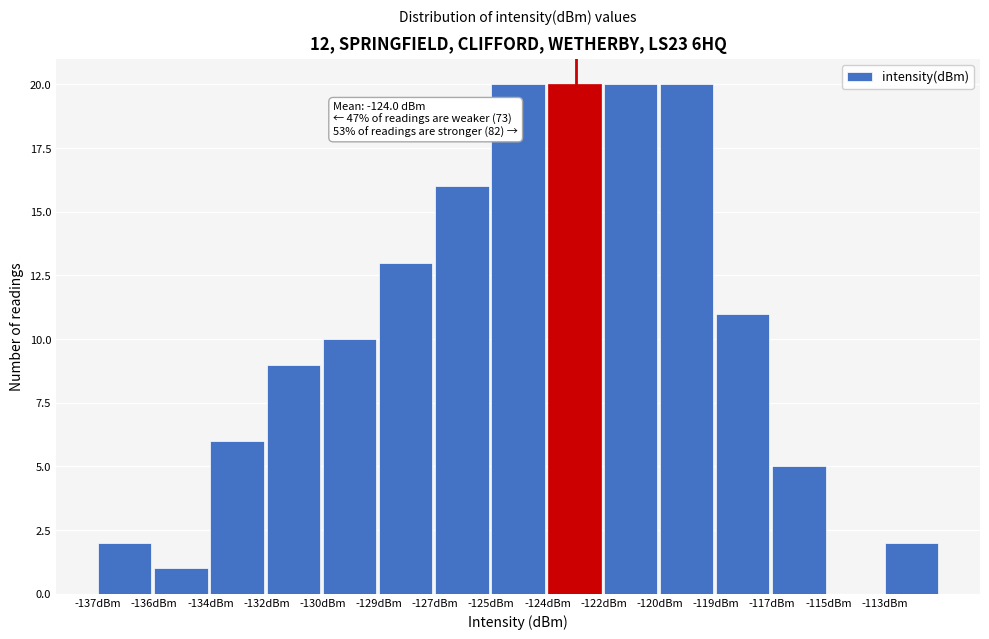

Reading left to right, transcribe all the data shown in this chart.

-137dBm=2	-136dBm=1	-134dBm=6	-132dBm=9	-130dBm=10	-129dBm=13	-127dBm=16	-125dBm=20	-124dBm=20	-122dBm=20	-120dBm=20	-119dBm=11	-117dBm=5	-115dBm=0	-113dBm=2